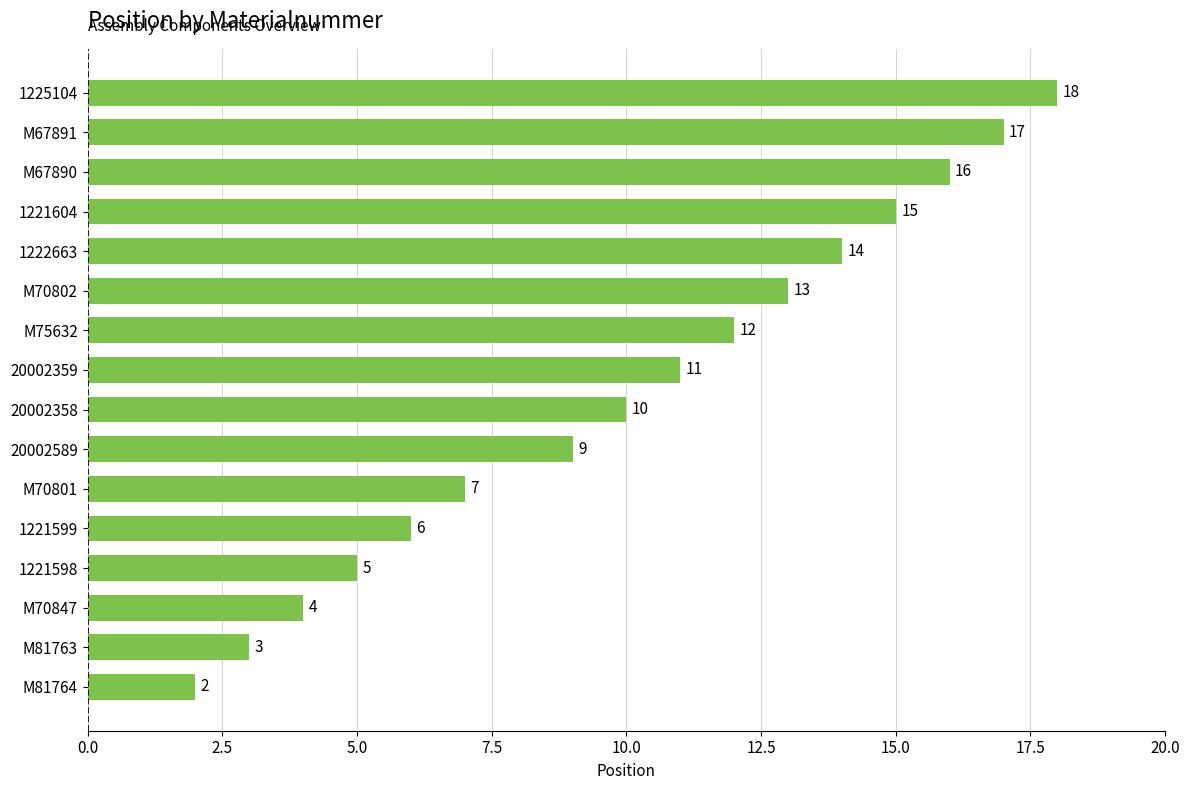

Which category has the highest value across all series?

1225104